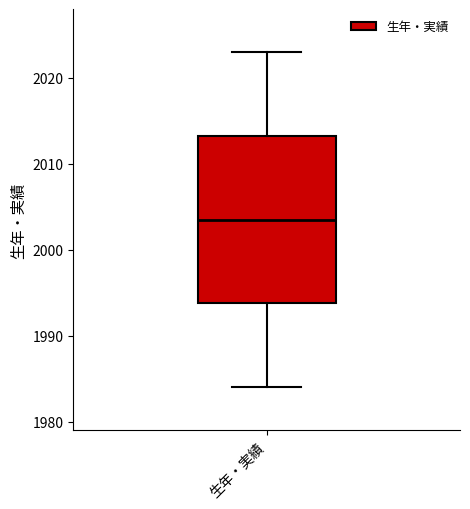

Transcribe this box plot: give where the median line is, the range the box spans, and where the two whiskers end, as read against the y-axis. The values are not printed on the chart, so give them approximately, as read against the axis.

median 2004, box 1994 to 2013, whiskers 1984 to 2023